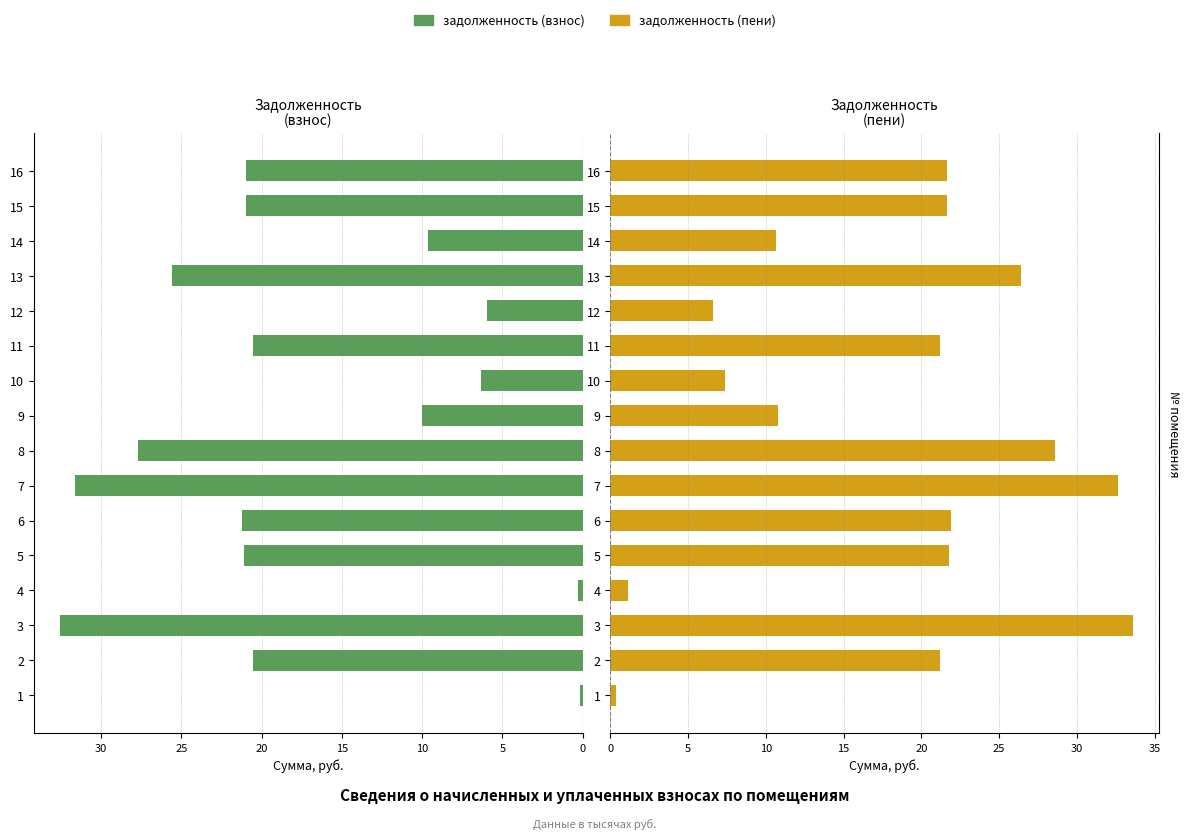

Count the number of data series in this chart.

2